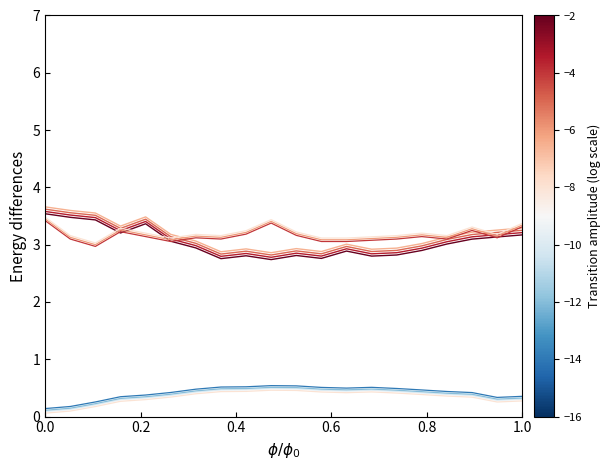

How many distinct data groups are displayed?

3